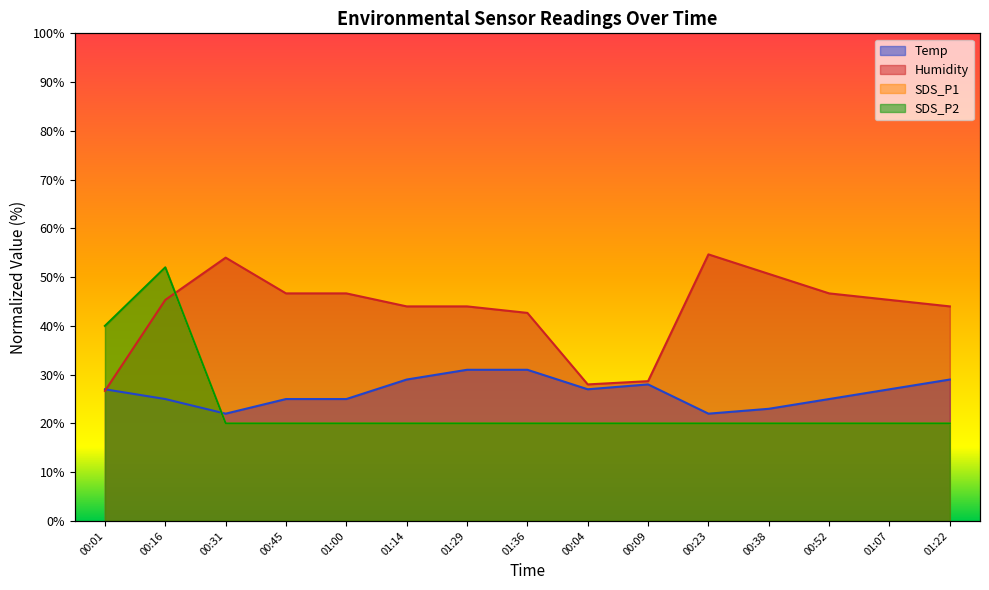

True or false: Humidity has a value of 50.7 at 00:38.

True